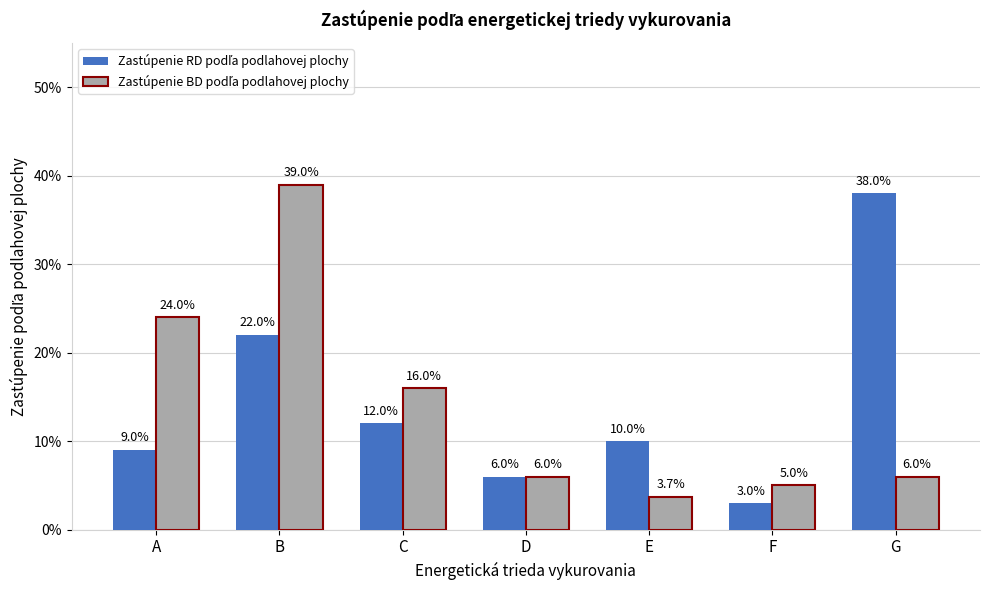

Rank the series by their average value, from lowest to highest.

Zastúpenie BD podľa podlahovej plochy, Zastúpenie RD podľa podlahovej plochy